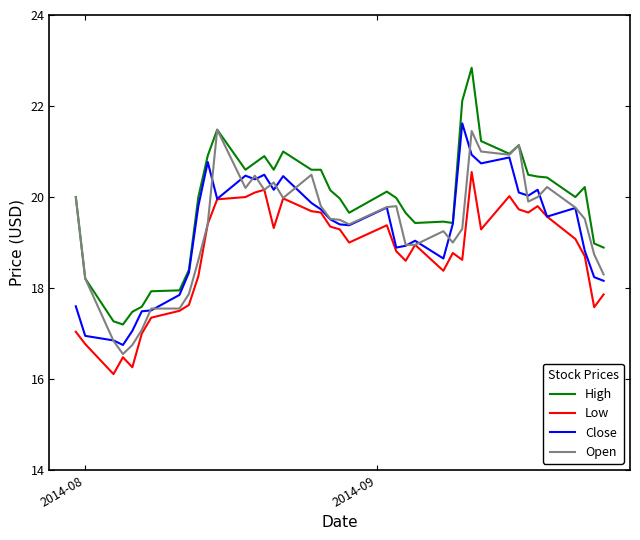

What is the smallest value displayed?

16.1